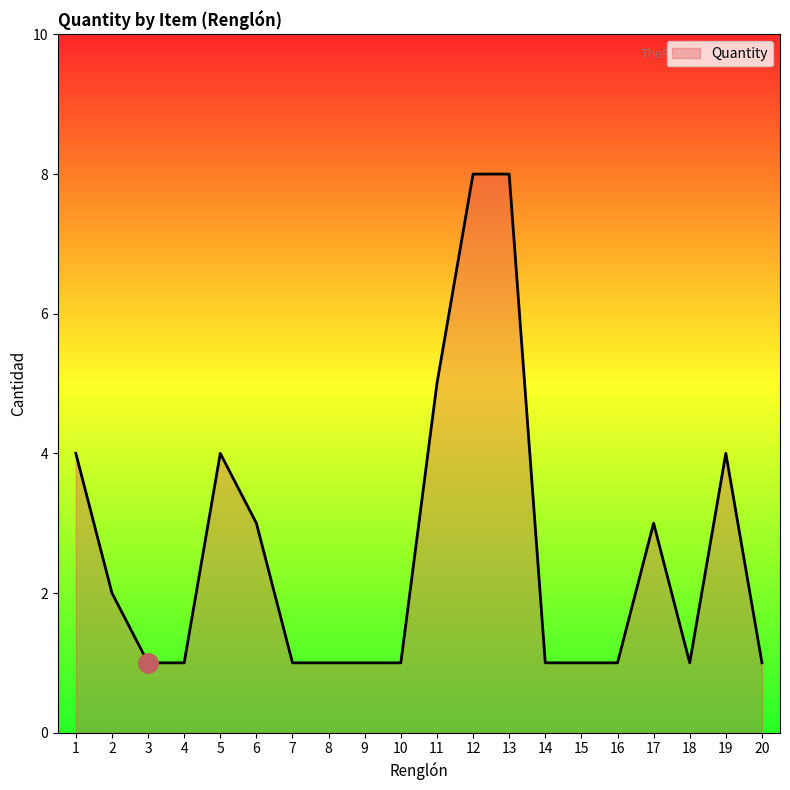

What is the difference between the maximum and minimum values?

7